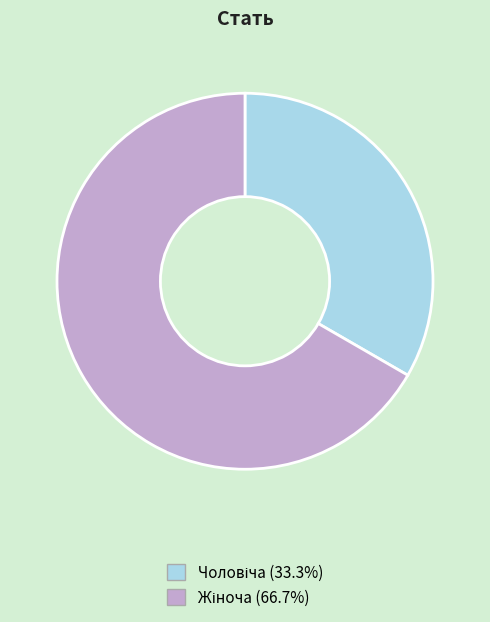

Is there any slice that represents more than half of the pie?

Yes